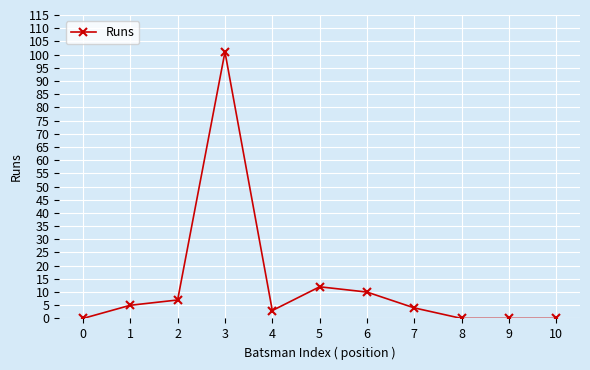

Read the value at 5, to the nearest 10.

10